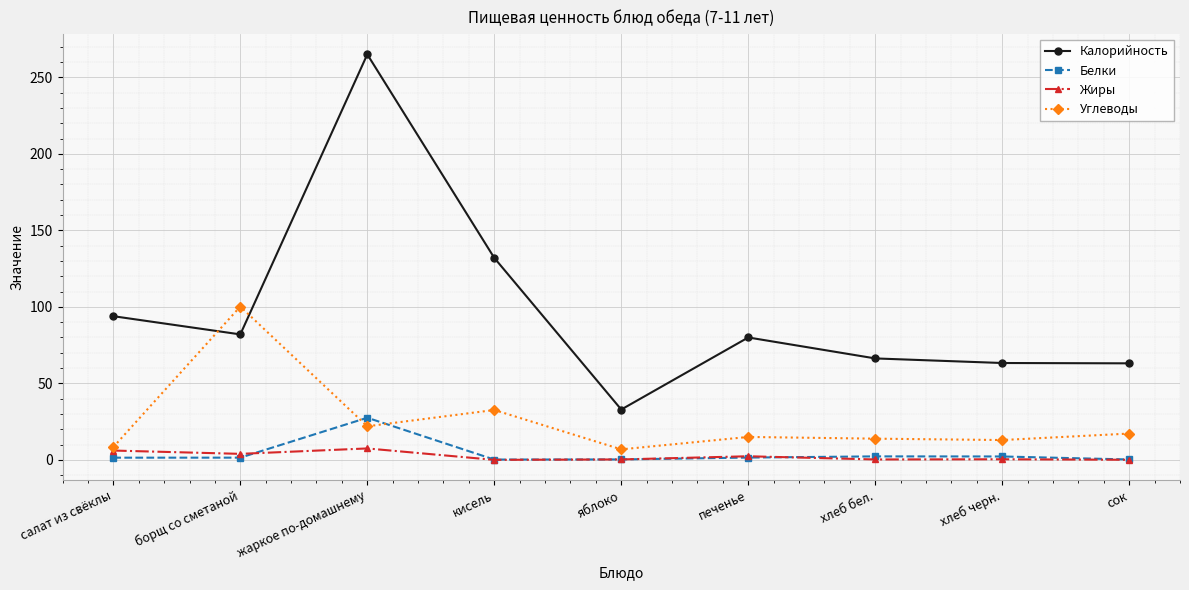

At which category does Белки reach its first local peak?

жаркое по-домашнему